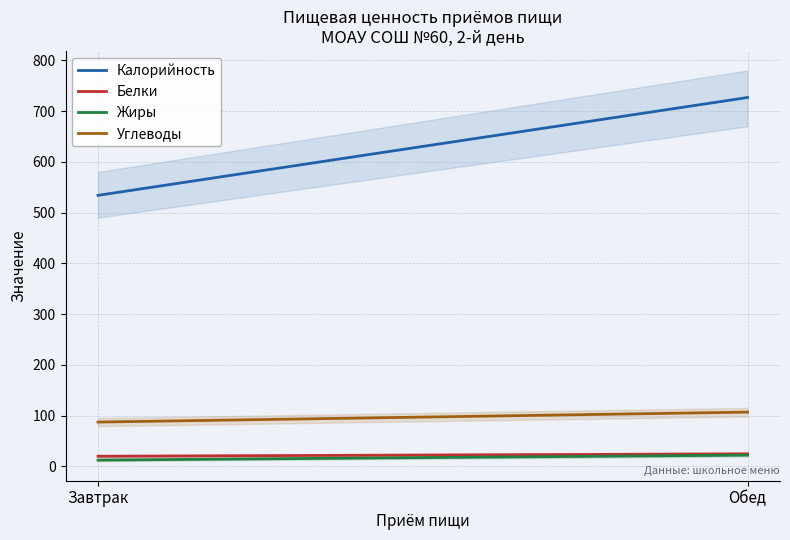

What position from the right is Обед?

1